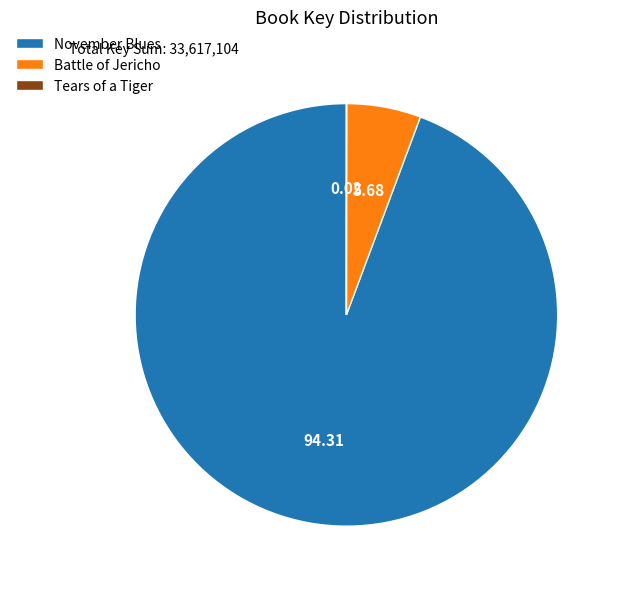

What is the largest slice in the pie chart?

November Blues